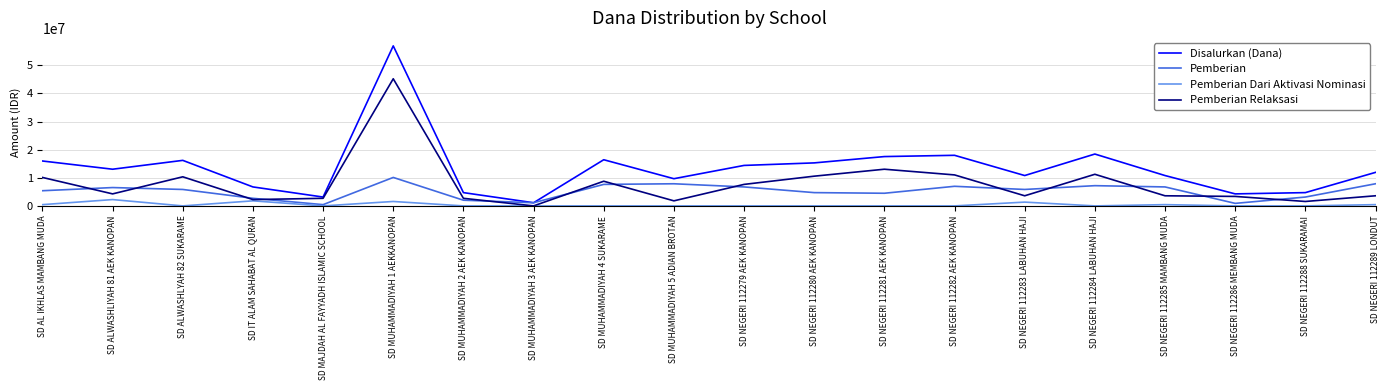

What is the greatest value displayed?

56925000